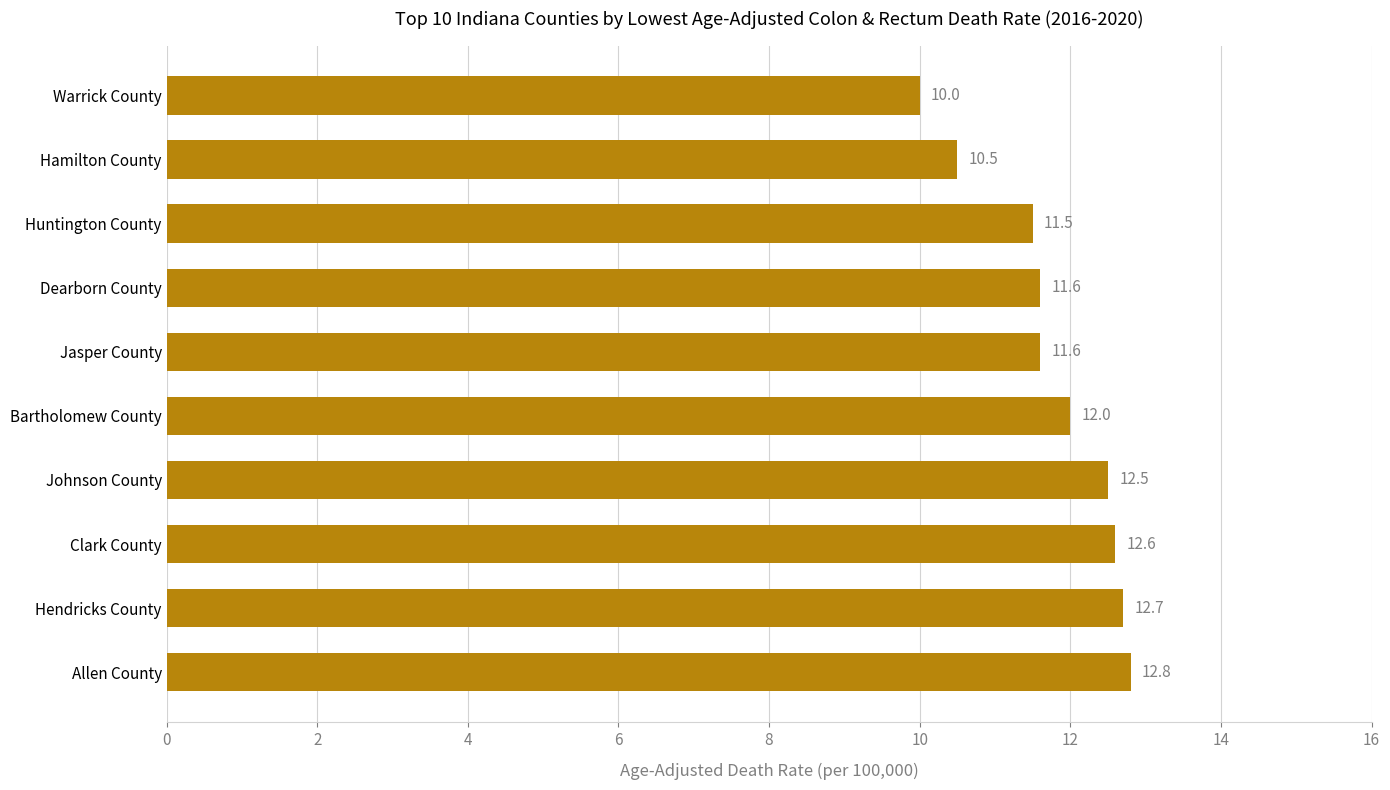

What is the sum of all values?

117.8